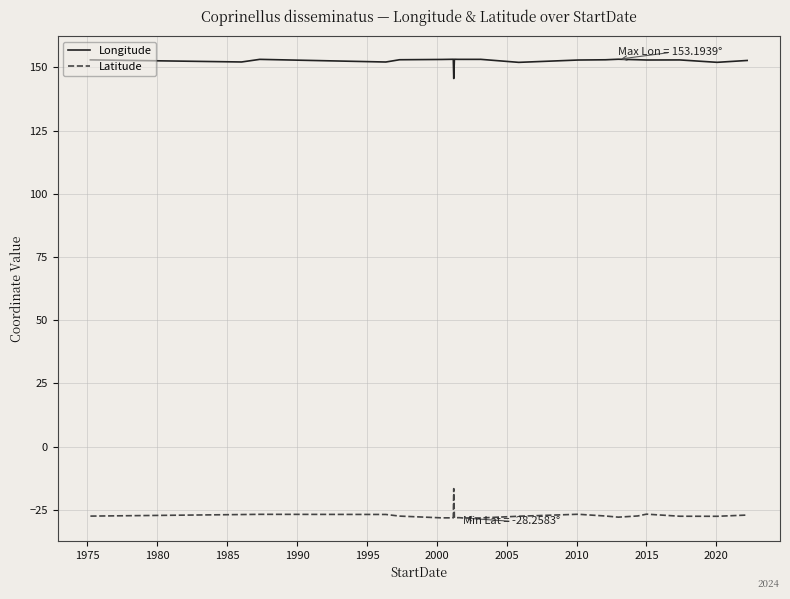

What is the maximum value for Latitude?

-16.7